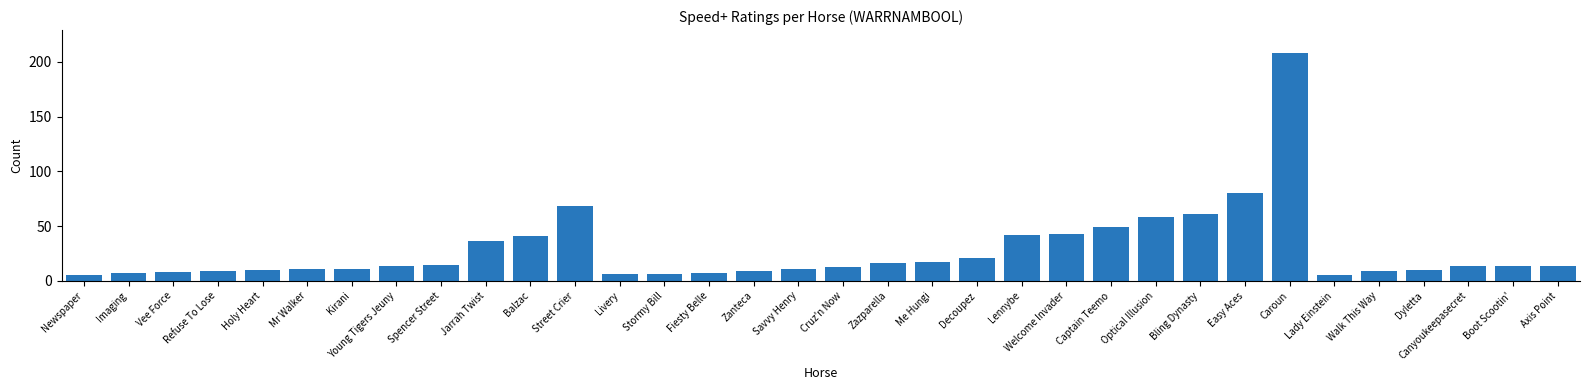

Which category has the highest value across all series?

Caroun